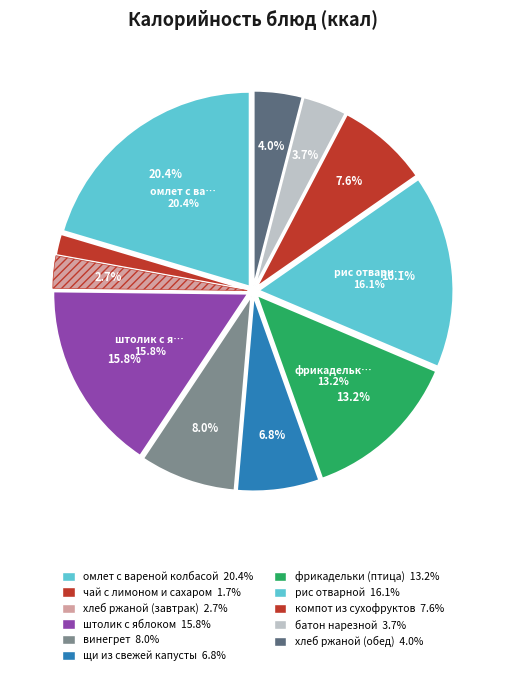

What is the change in value from хлеб ржаной (завтрак) to рис отварной?

+209.6